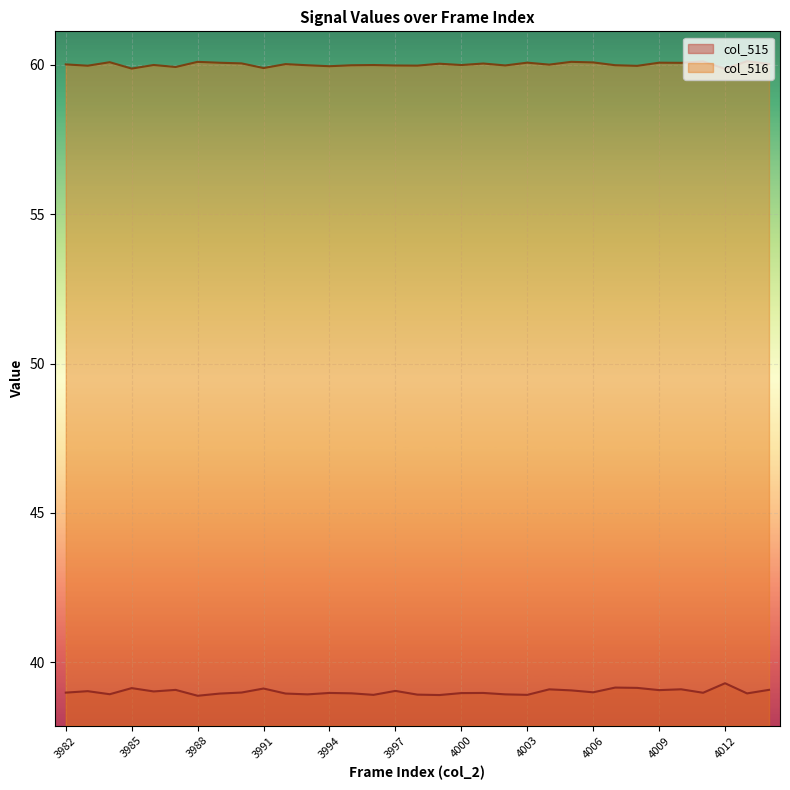

What is the highest value of the col_515 series?

39.3